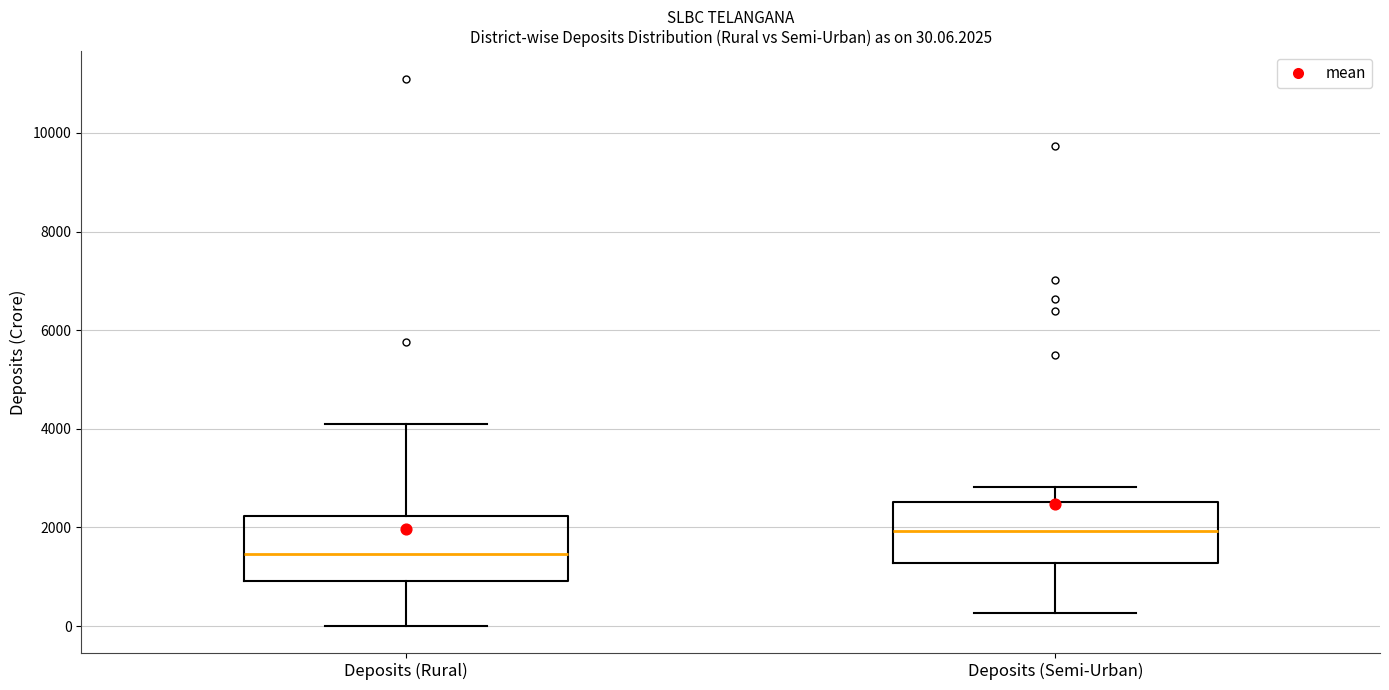

Which box's median line is the lowest?

Deposits (Rural)